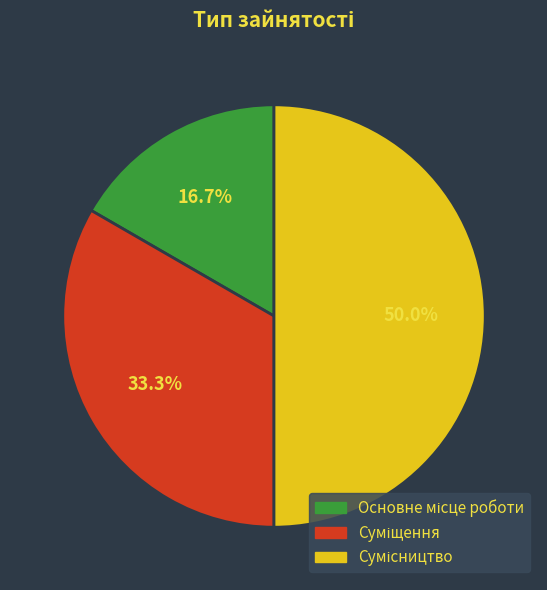

How many segments does this pie chart have?

3